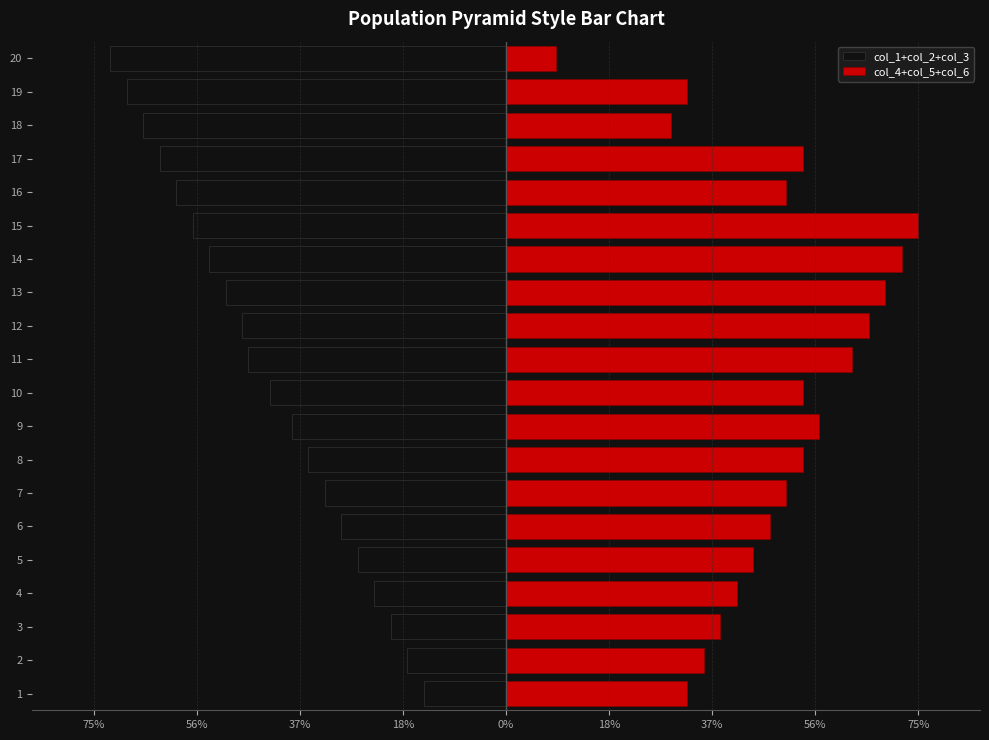

Reading left to right, what are all the values shown in this chart?

col_1+col_2+col_3: -15	-18	-21	-24	-27	-30	-33	-36	-39	-43	-47	-48	-51	-54	-57	-60	-63	-66	-69	-72
col_4+col_5+col_6: 33	36	39	42	45	48	51	54	57	54	63	66	69	72	75	51	54	30	33	9